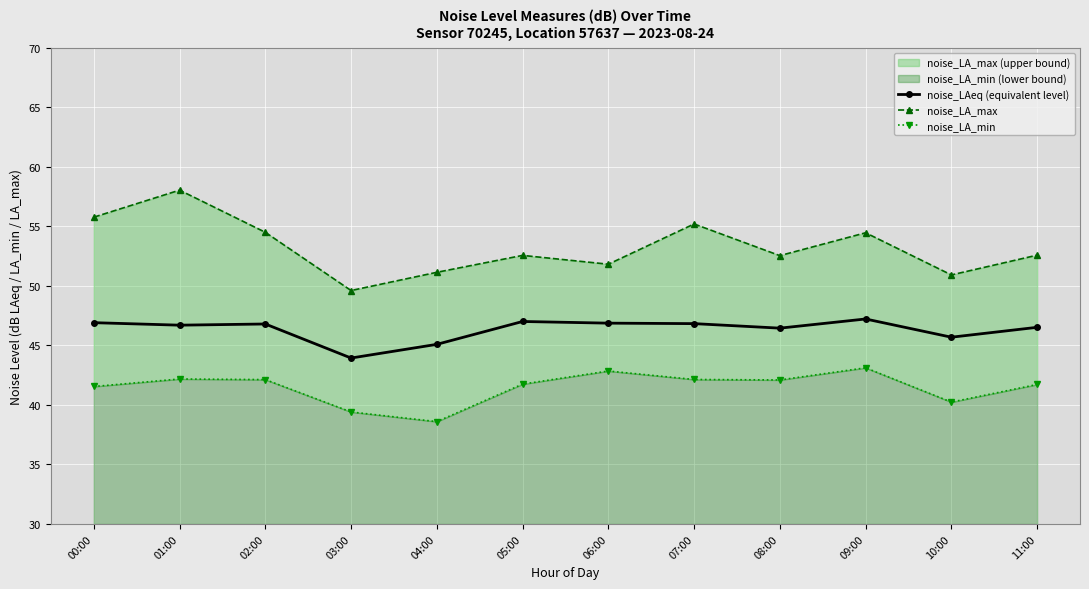

What is the total value across all series at 03:00?

133.0